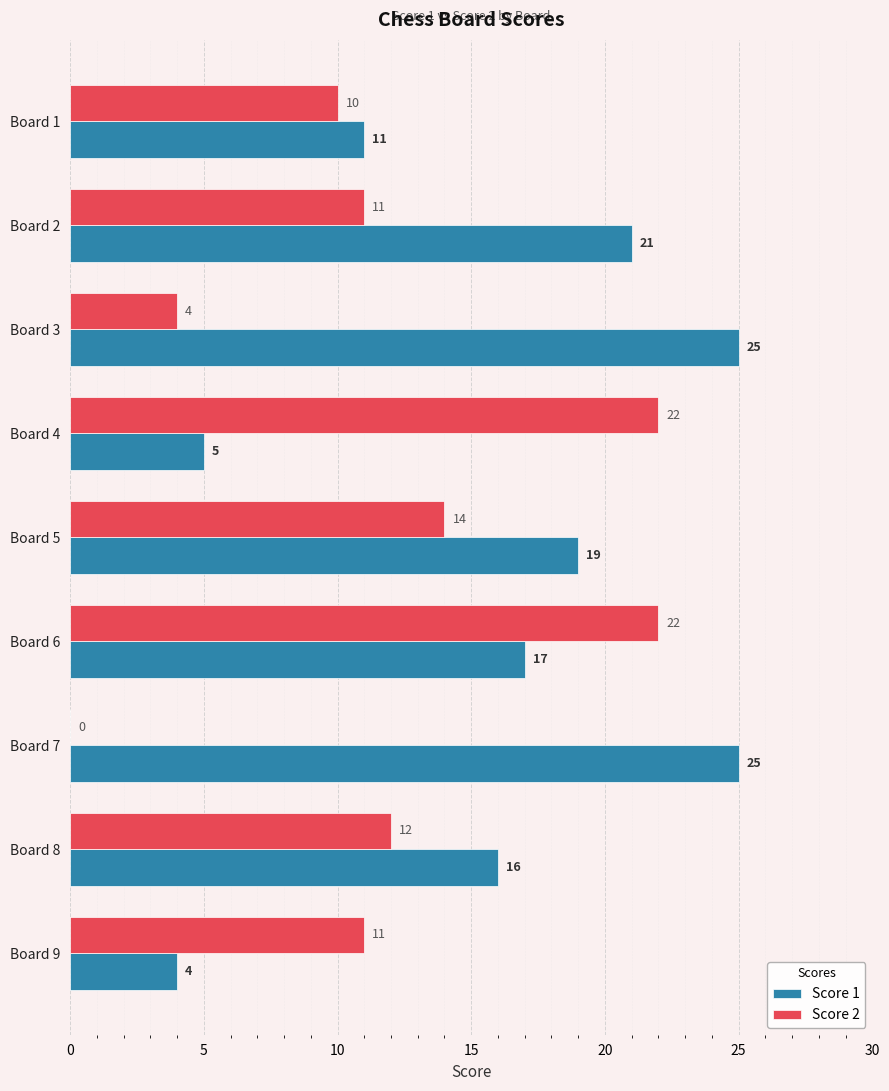

What is the maximum value shown in the chart?

25